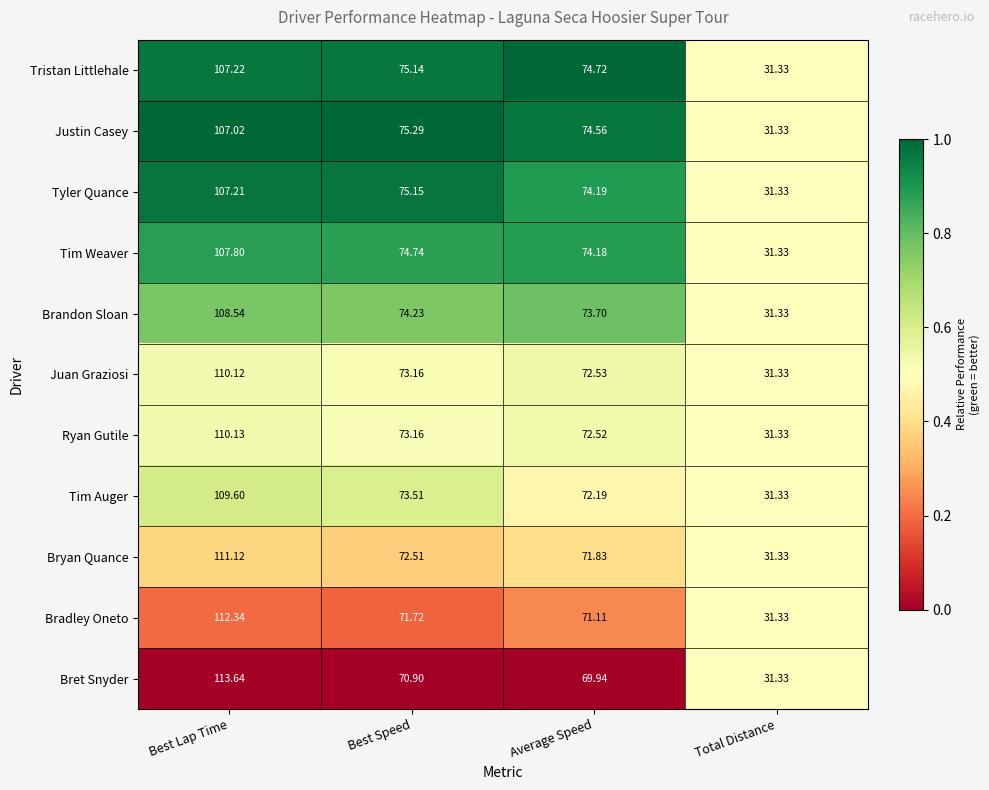

Which series changed the most between Best Speed and Average Speed?

Tim Auger